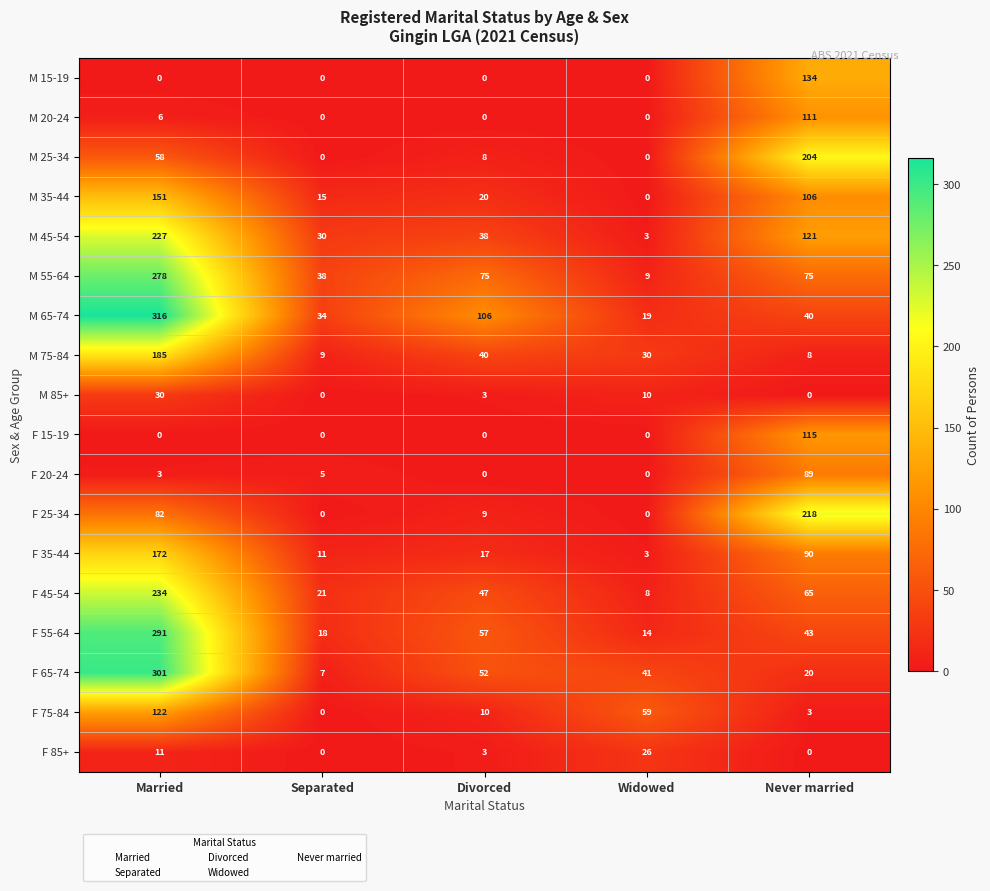

Which series has the widest spread of values?

M 65-74